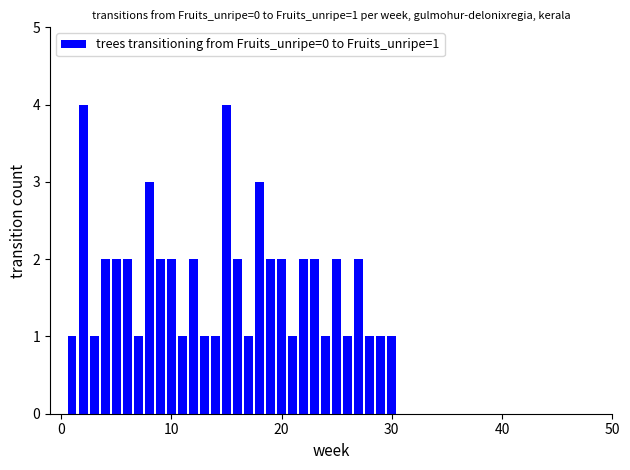

Reading left to right, what are all the values shown in this chart?

1	4	1	2	2	2	1	3	2	2	1	2	1	1	4	2	1	3	2	2	1	2	2	1	2	1	2	1	1	1